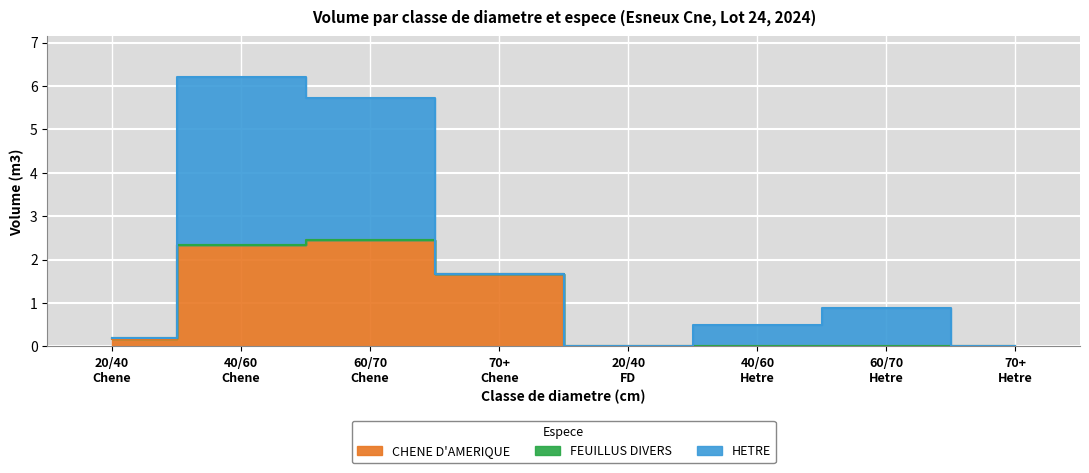

How many intersections are there between FEUILLUS DIVERS and HETRE?

1